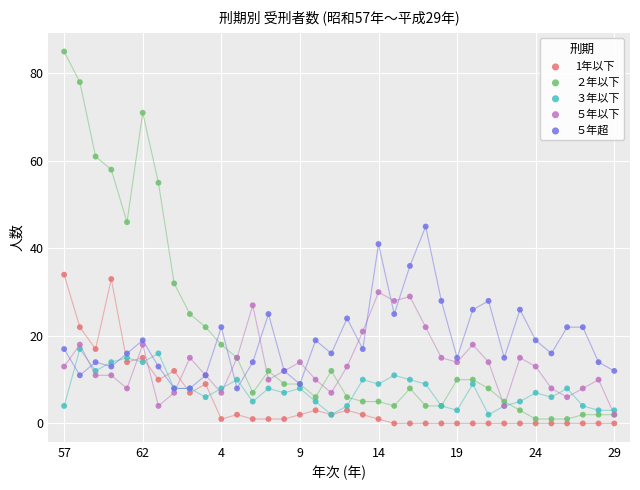

Which series reaches the minimum Y coordinate?

1年以下